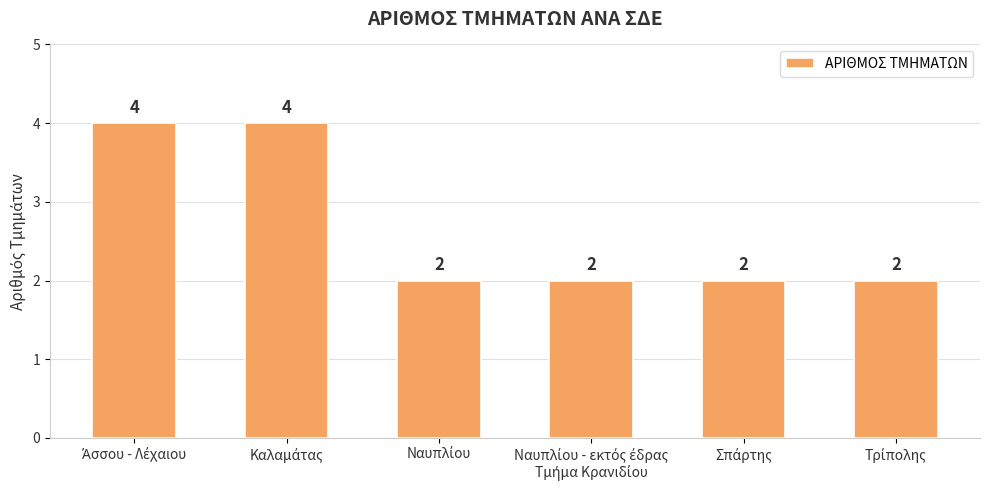

What is the sum of all values?

16